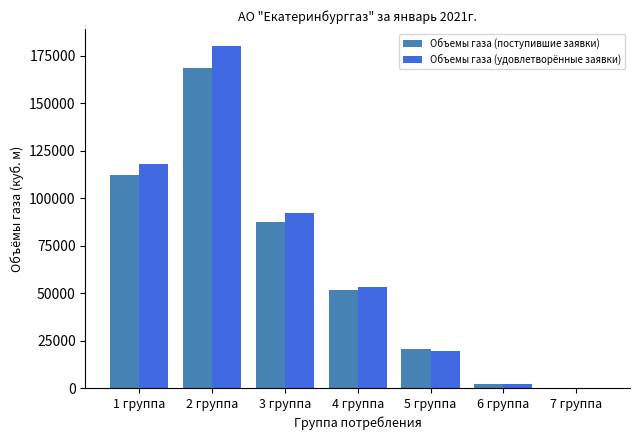

Reading left to right, list all the values displayed in this chart.

Объемы газа (поступившие заявки): 112000.0	168500.0	87419.0	51768.7	20527.6	2098.4	51.0
Объемы газа (удовлетворённые заявки): 118232.1	180153.0	92366.0	53303.3	19424.2	2057.7	47.4